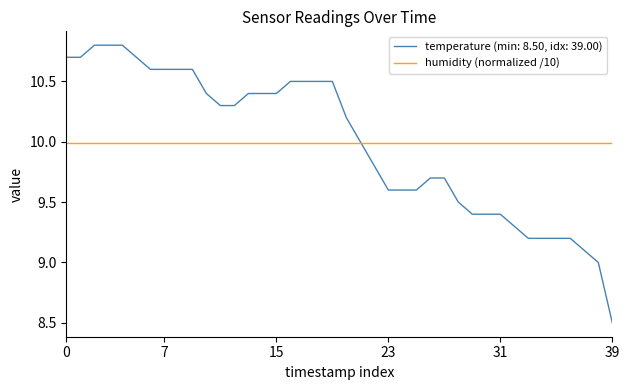

Which series has the largest range (max minus min)?

temperature (min: 8.50, idx: 39.00)